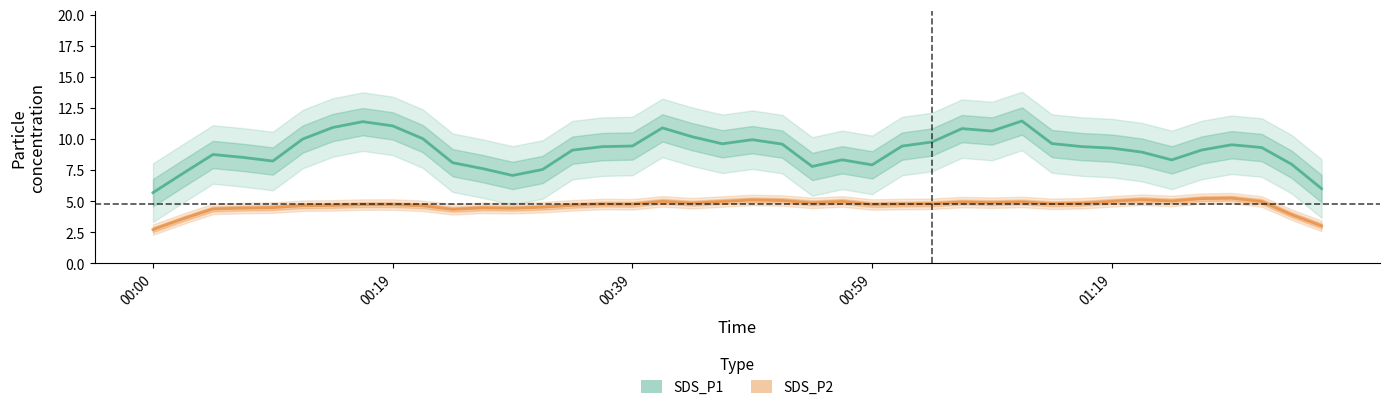

What is the difference between the maximum and minimum values in the SDS_P1 series?

5.8